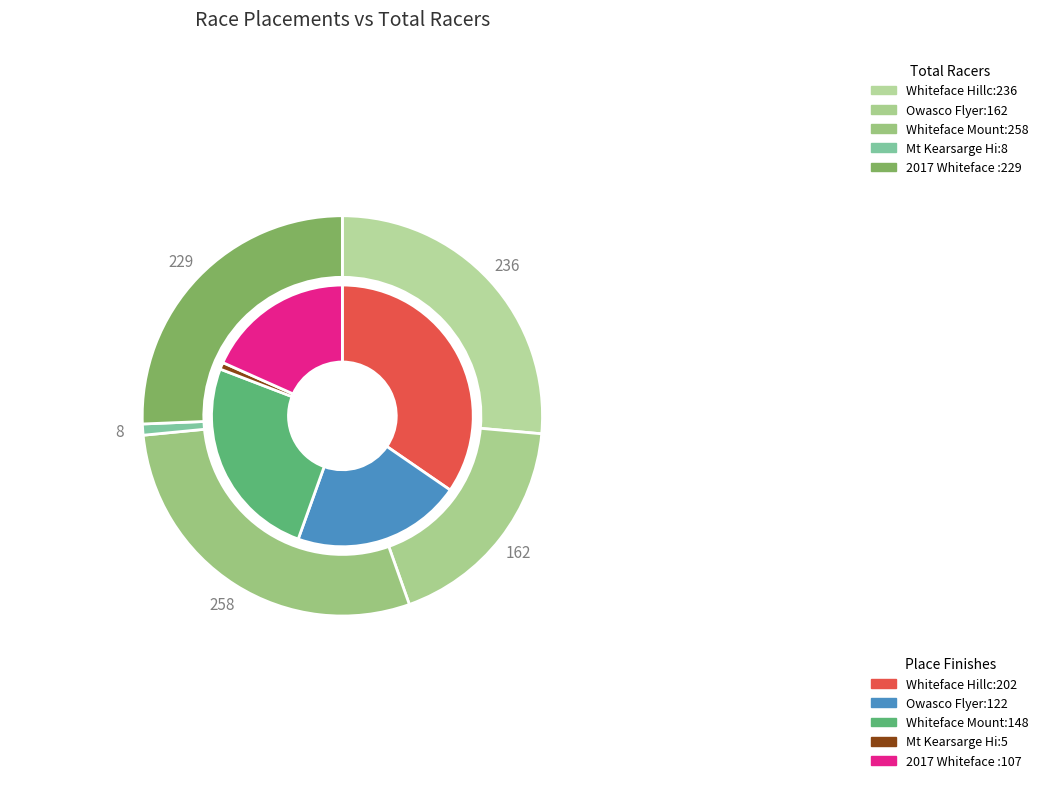

To the nearest percent, what percentage of the pie is 2017 Whiteface Uphill Bike Race?

18%